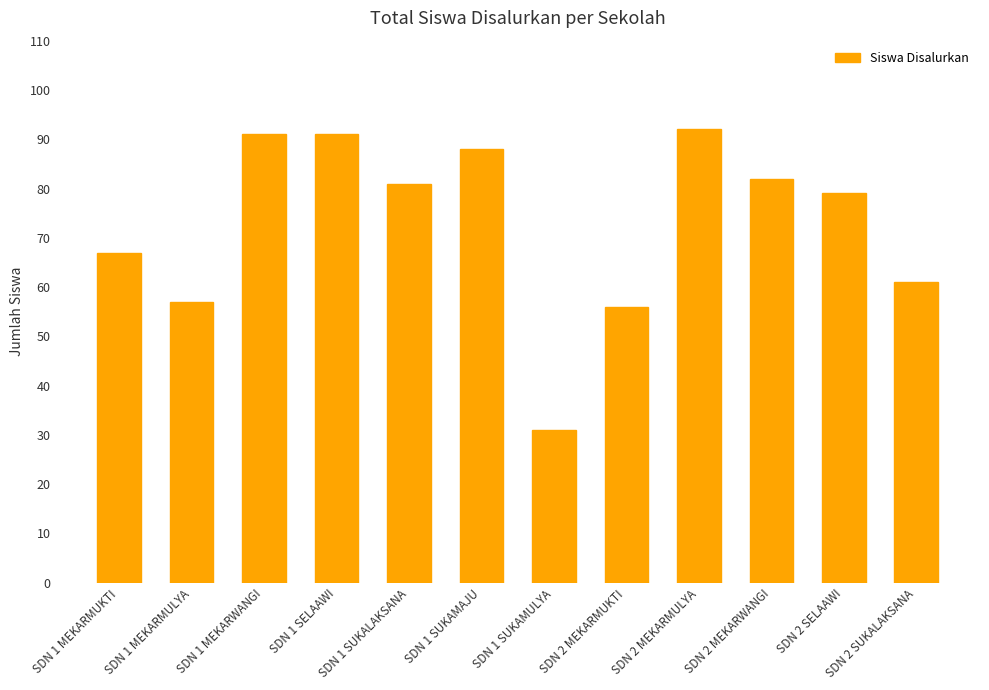

Reading right to left, extract all data points from this chart.

61	79	82	92	56	31	88	81	91	91	57	67